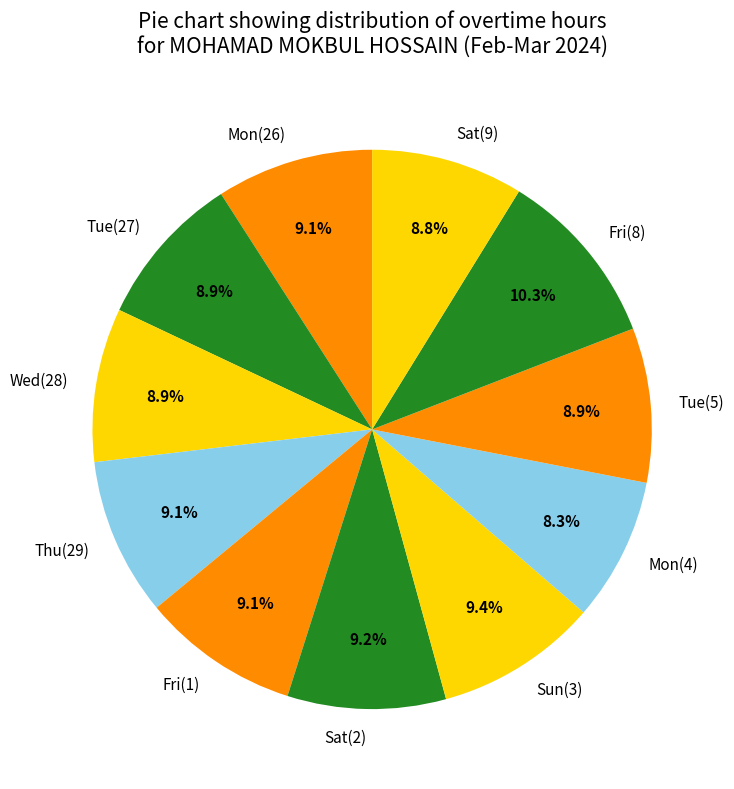

Combined, do Mon(26) and Sat(2) account for over 50%?

No